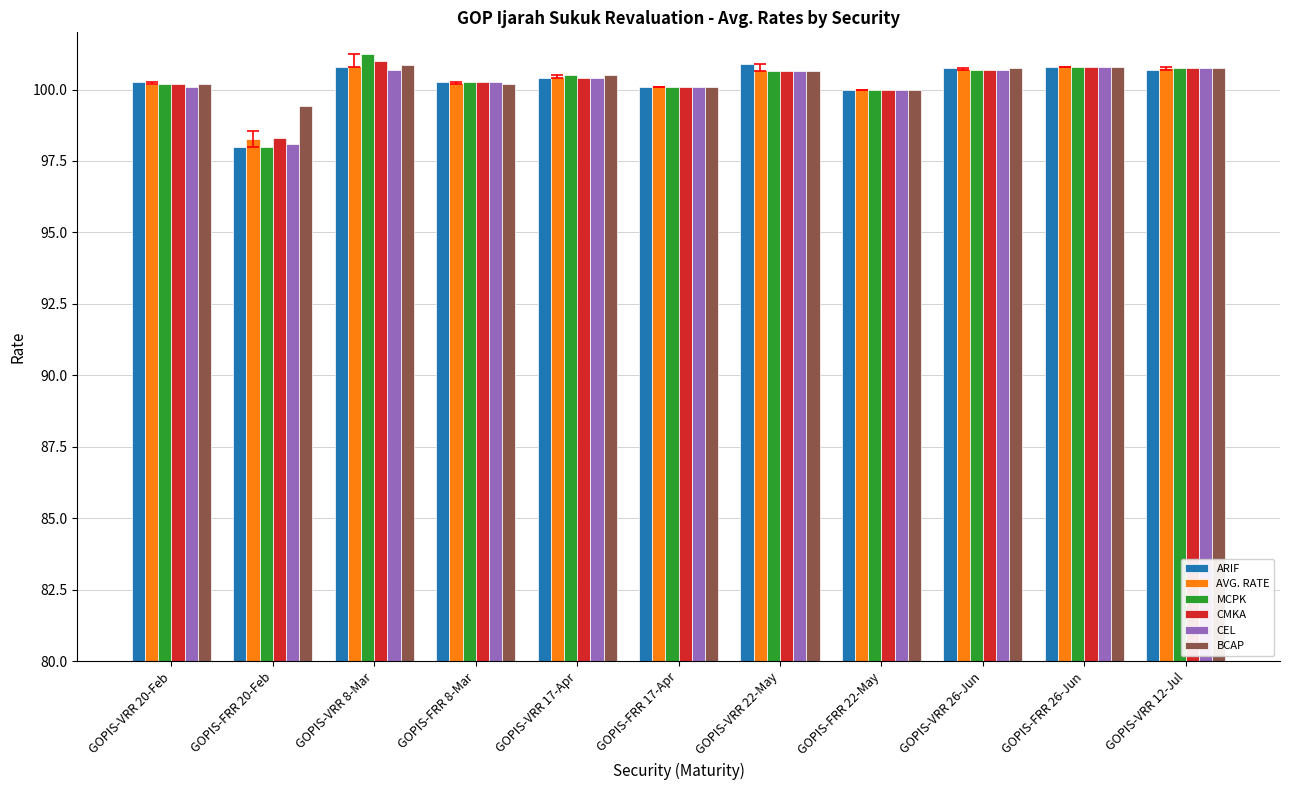

Are the bars horizontal?

No